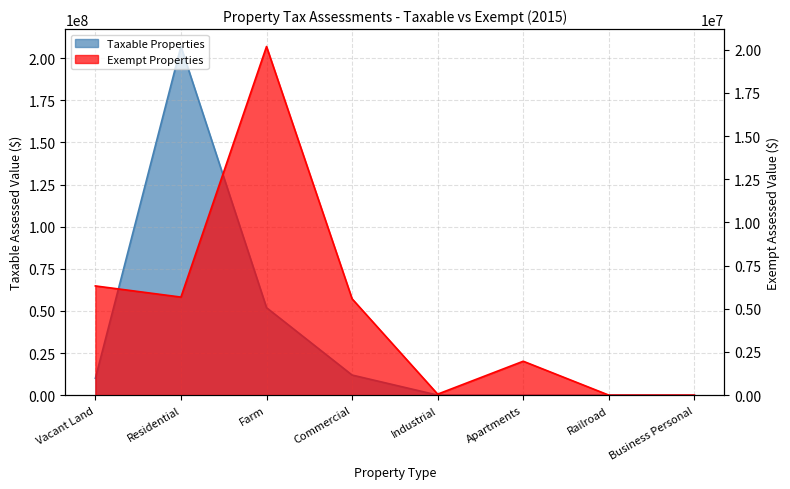

How many data points in Taxable Properties are above 9975700?

3